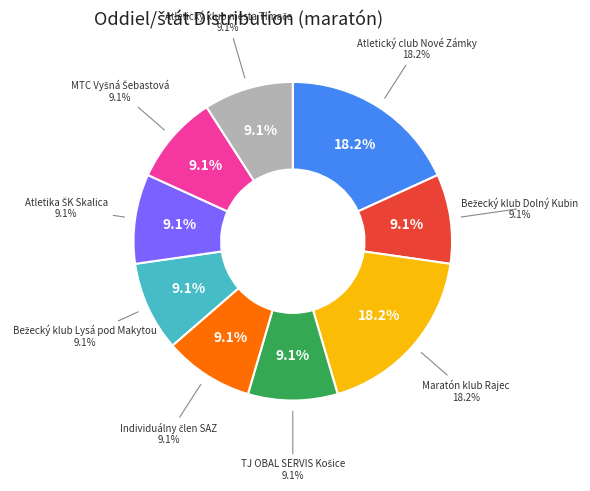

True or false: MTC Vyšná Šebastová accounts for 1% of the total.

False